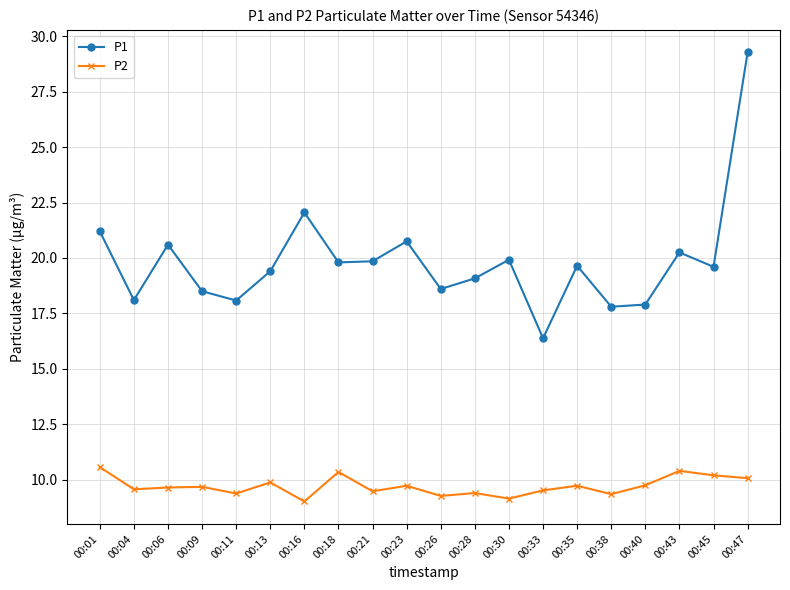

True or false: P2 and P1 intersect in this chart.

False